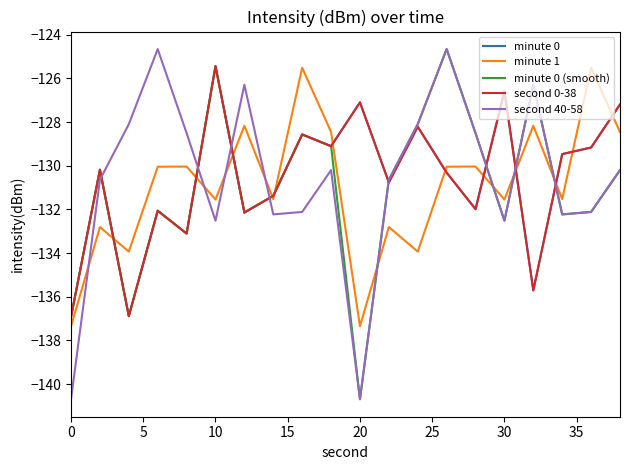

Which series has the largest total across all categories?

second 40-58